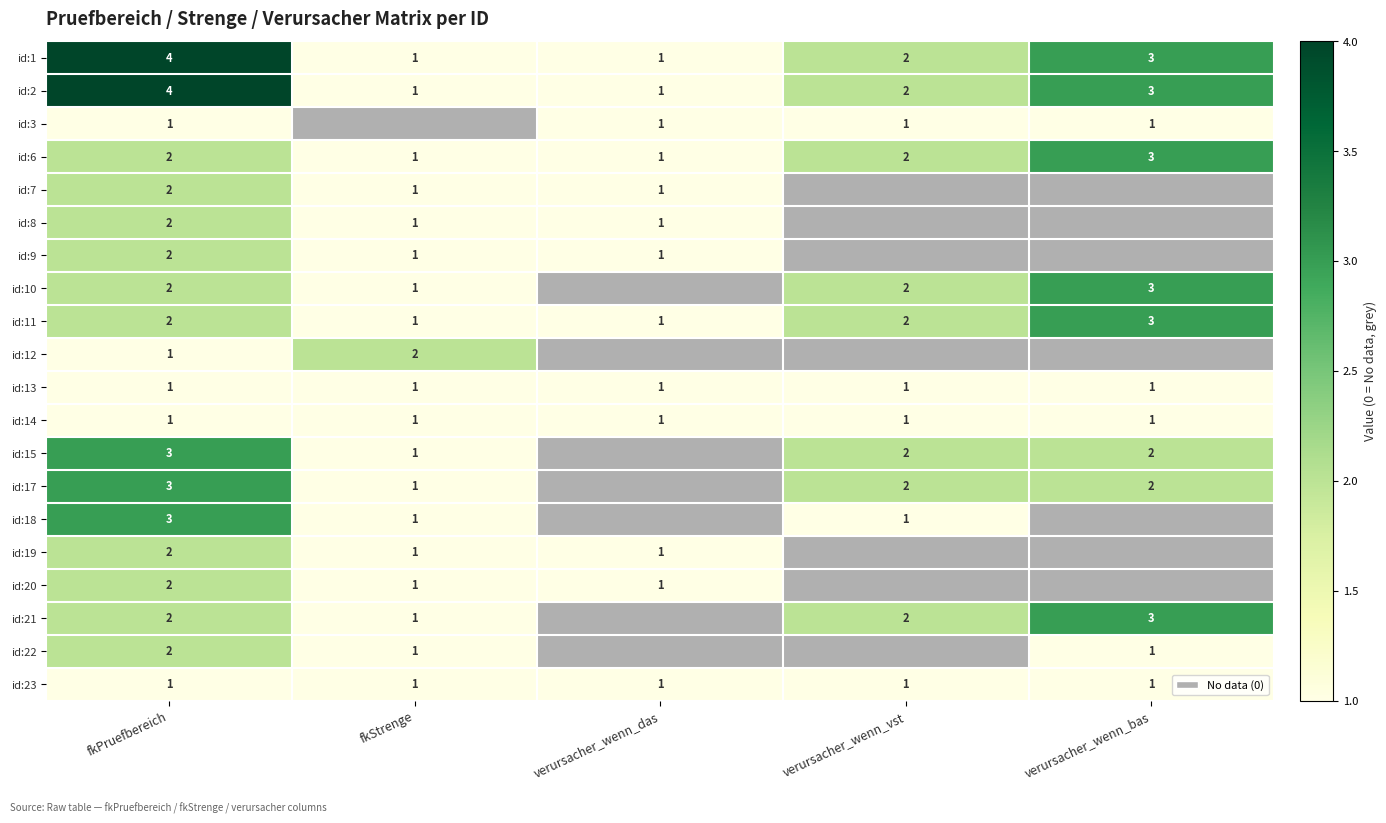

What is the sum of the id:17 values at verursacher_wenn_vst and fkPruefbereich?

5